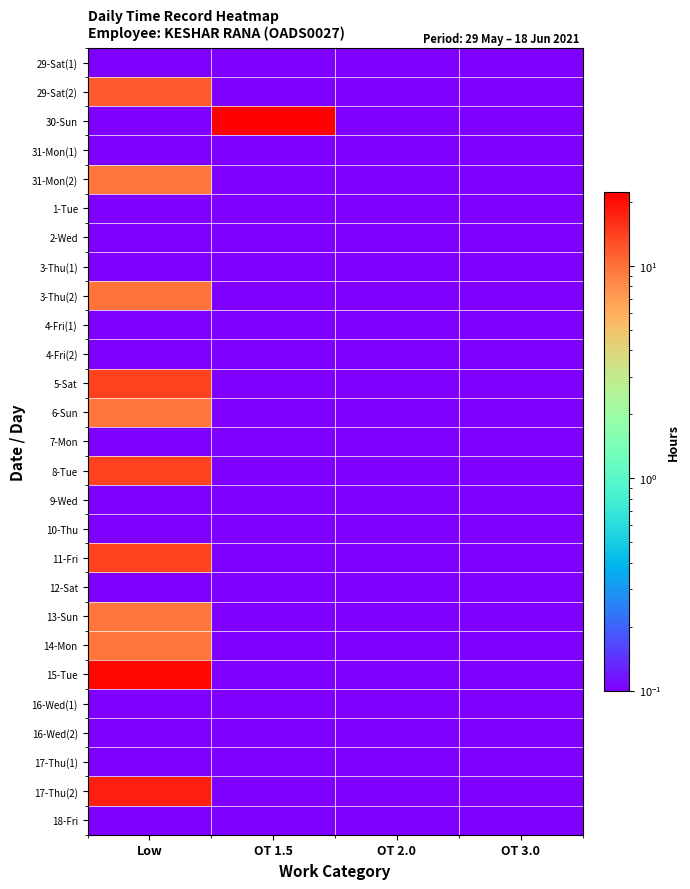

Reading left to right, extract all data points from this chart.

29-Sat(1): Low=0.0	OT 1.5=0.0	OT 2.0=0.0	OT 3.0=0.0
29-Sat(2): Low=12.0	OT 1.5=0.0	OT 2.0=0.0	OT 3.0=0.0
30-Sun: Low=0.0	OT 1.5=22.2	OT 2.0=0.0	OT 3.0=0.0
31-Mon(1): Low=0.0	OT 1.5=0.0	OT 2.0=0.0	OT 3.0=0.0
31-Mon(2): Low=9.6	OT 1.5=0.0	OT 2.0=0.0	OT 3.0=0.0
1-Tue: Low=0.0	OT 1.5=0.0	OT 2.0=0.0	OT 3.0=0.0
2-Wed: Low=0.0	OT 1.5=0.0	OT 2.0=0.0	OT 3.0=0.0
3-Thu(1): Low=0.0	OT 1.5=0.0	OT 2.0=0.0	OT 3.0=0.0
3-Thu(2): Low=9.8	OT 1.5=0.0	OT 2.0=0.0	OT 3.0=0.0
4-Fri(1): Low=0.0	OT 1.5=0.0	OT 2.0=0.0	OT 3.0=0.0
4-Fri(2): Low=0.0	OT 1.5=0.0	OT 2.0=0.0	OT 3.0=0.0
5-Sat: Low=14.0	OT 1.5=0.0	OT 2.0=0.0	OT 3.0=0.0
6-Sun: Low=9.6	OT 1.5=0.0	OT 2.0=0.0	OT 3.0=0.0
7-Mon: Low=0.0	OT 1.5=0.0	OT 2.0=0.0	OT 3.0=0.0
8-Tue: Low=14.1	OT 1.5=0.0	OT 2.0=0.0	OT 3.0=0.0
9-Wed: Low=0.0	OT 1.5=0.0	OT 2.0=0.0	OT 3.0=0.0
10-Thu: Low=0.0	OT 1.5=0.0	OT 2.0=0.0	OT 3.0=0.0
11-Fri: Low=14.1	OT 1.5=0.0	OT 2.0=0.0	OT 3.0=0.0
12-Sat: Low=0.0	OT 1.5=0.0	OT 2.0=0.0	OT 3.0=0.0
13-Sun: Low=9.7	OT 1.5=0.0	OT 2.0=0.0	OT 3.0=0.0
14-Mon: Low=9.7	OT 1.5=0.0	OT 2.0=0.0	OT 3.0=0.0
15-Tue: Low=21.2	OT 1.5=0.0	OT 2.0=0.0	OT 3.0=0.0
16-Wed(1): Low=0.0	OT 1.5=0.0	OT 2.0=0.0	OT 3.0=0.0
16-Wed(2): Low=0.0	OT 1.5=0.0	OT 2.0=0.0	OT 3.0=0.0
17-Thu(1): Low=0.0	OT 1.5=0.0	OT 2.0=0.0	OT 3.0=0.0
17-Thu(2): Low=17.6	OT 1.5=0.0	OT 2.0=0.0	OT 3.0=0.0
18-Fri: Low=0.0	OT 1.5=0.0	OT 2.0=0.0	OT 3.0=0.0